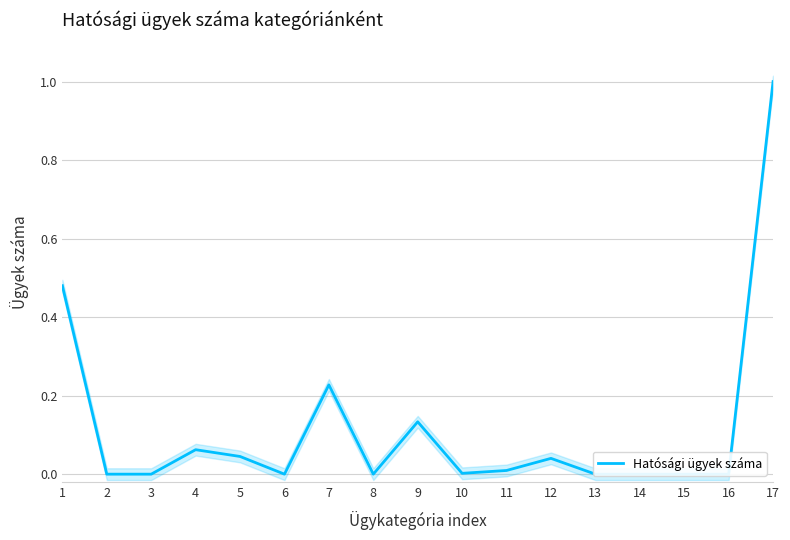

Reading right to left, transcribe all the data shown in this chart.

1.0	0.0	0.0	0.0	0.0	0.0	0.0	0.0	0.1	0.0	0.2	0.0	0.0	0.1	0.0	0.0	0.5